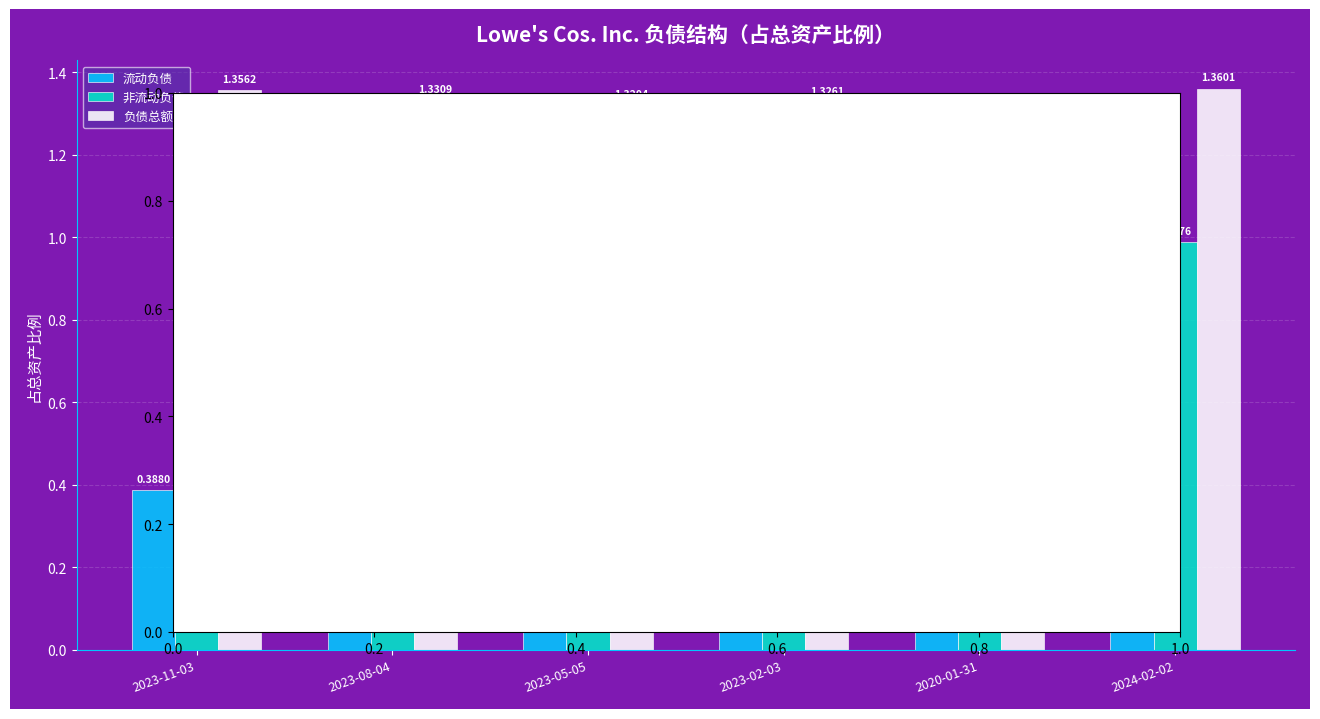

What is the difference between the maximum and minimum values in the 流动负债 series?

0.1